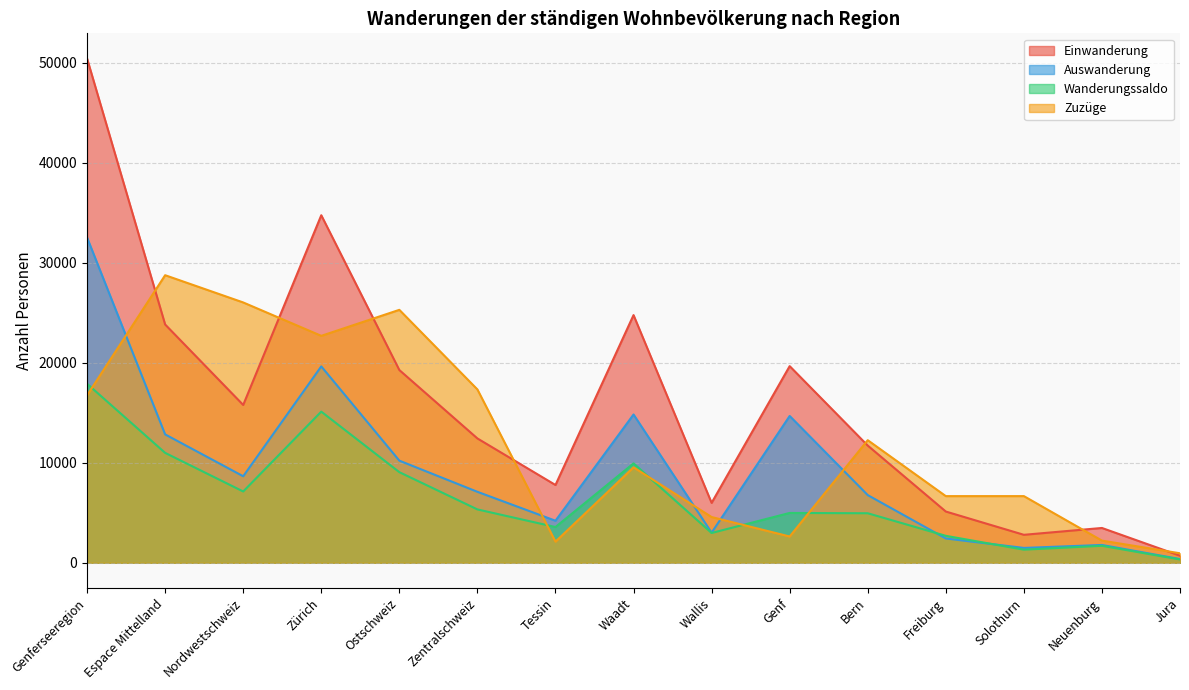

What is the approximate value of Zuzüge at Neuenburg?

2216